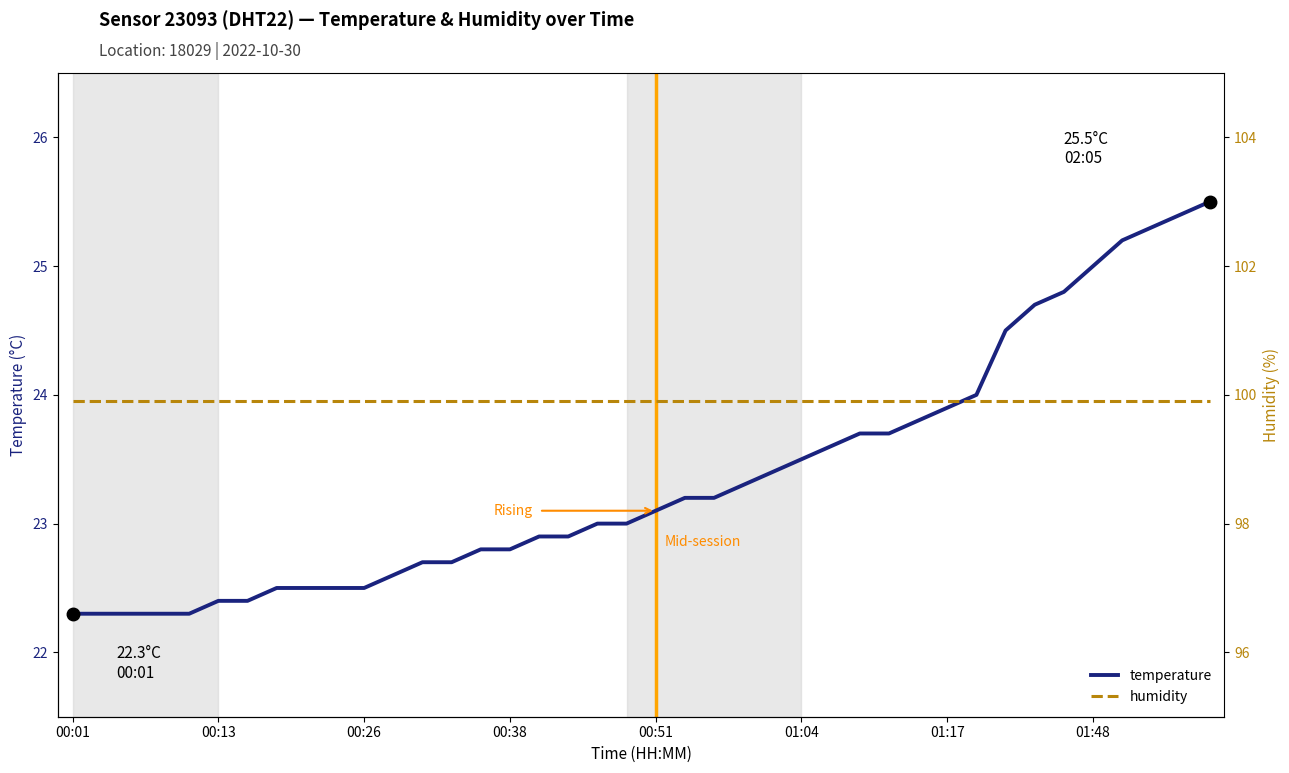

What is the lowest value of the temperature series?

22.3